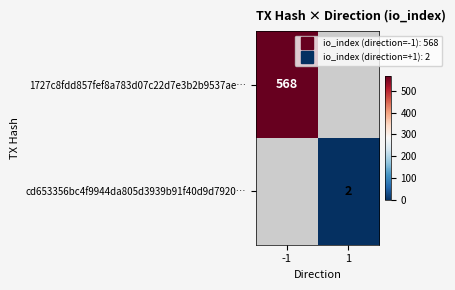

What is the maximum value for 1727c8fdd857fef8a783d07c22d7e3b2b9537ae…?

568.0